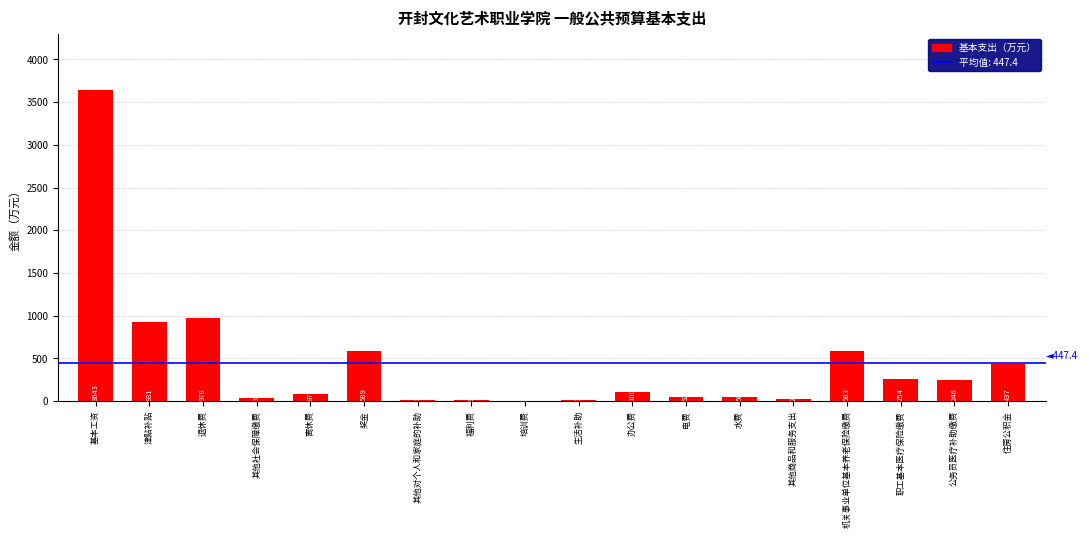

Between 退休费 and 电费, which is larger?

退休费